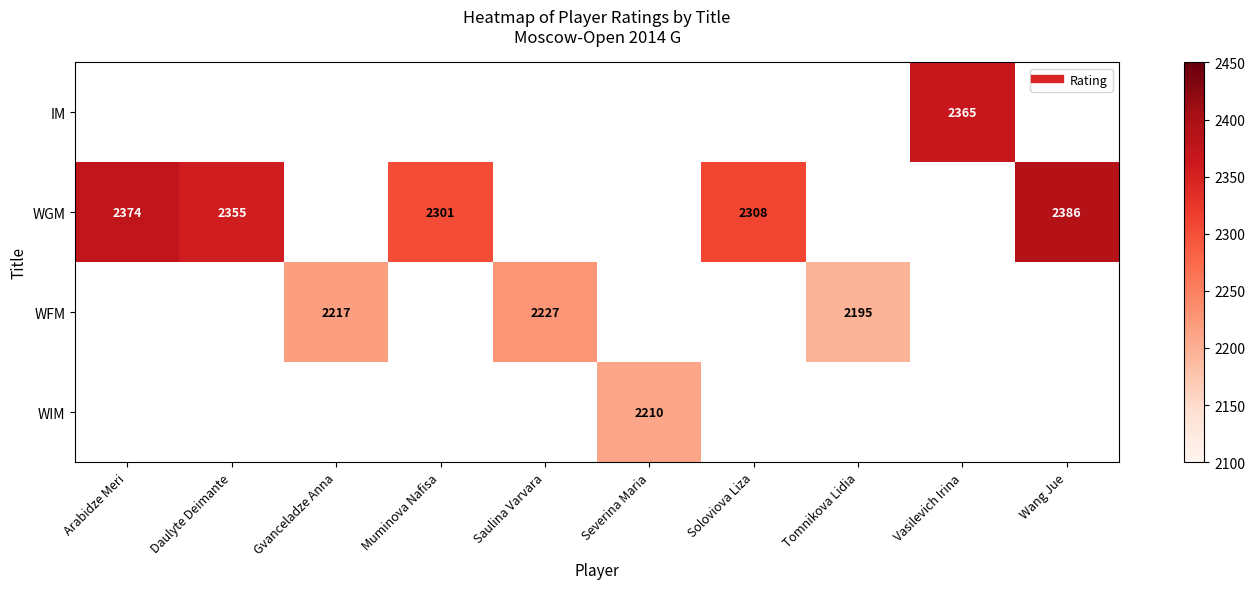

Between Gvanceladze Anna and Saulina Varvara, which is larger?

Saulina Varvara